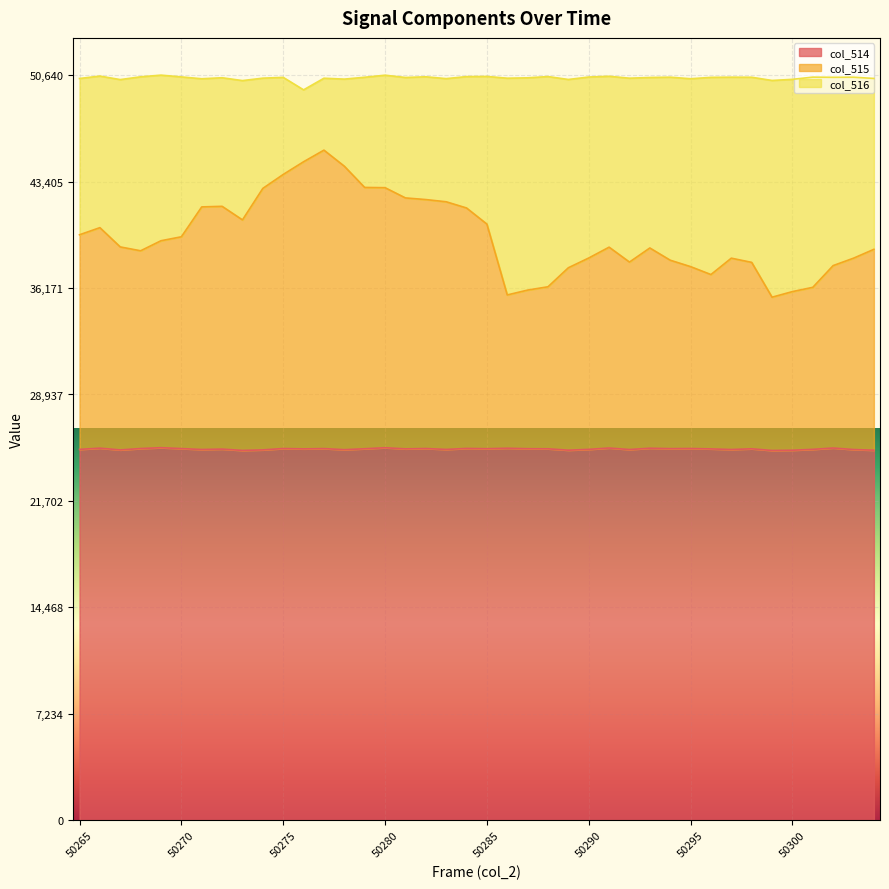

What is the difference between the col_514 values at 50294 and 50303?

61